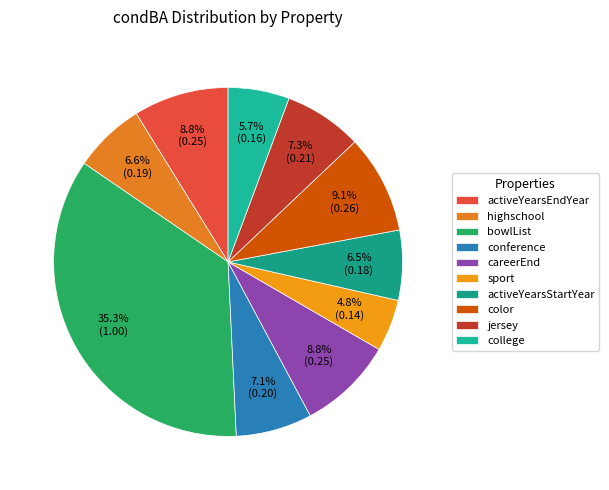

Rank the categories by value from lowest to highest.

dbp:sport, dbp:college, dbo:activeYearsStartYear, dbp:highschool, dbp:conference, dbp:jersey, dbo:activeYearsEndYear, dbp:careerEnd, dbp:color, dbp:bowlList